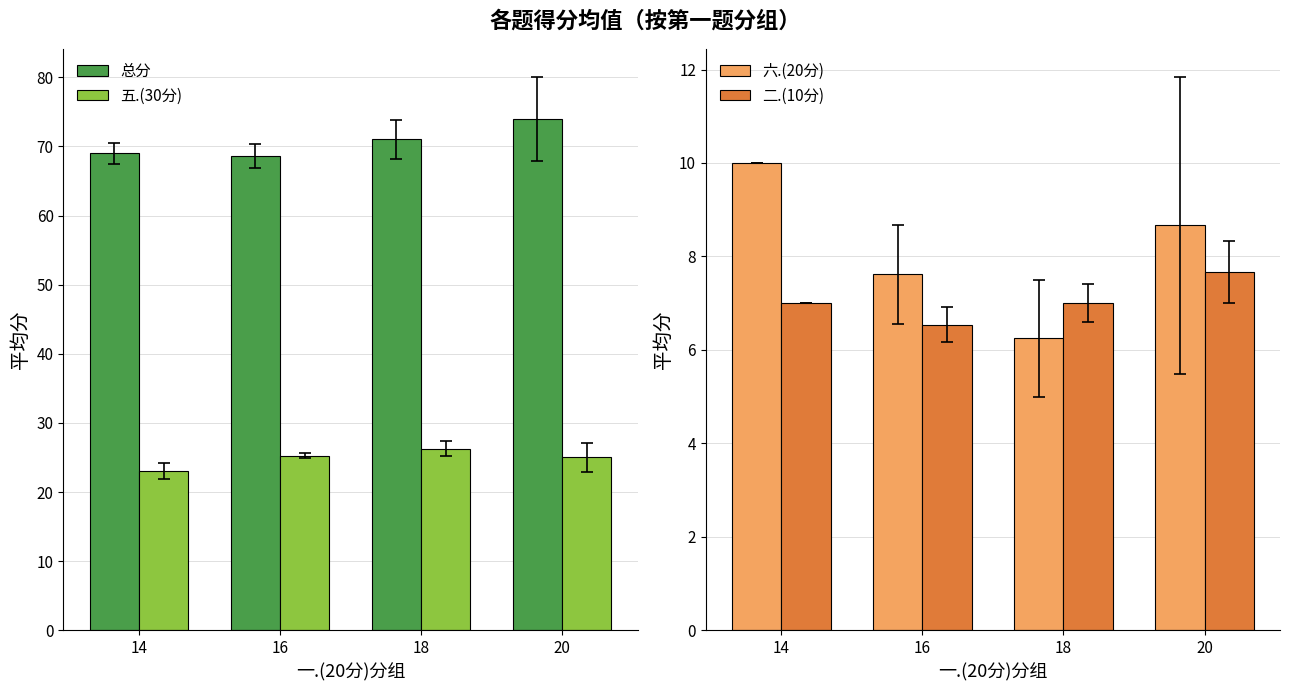

Is it true that 二.(10分) equals 10.4 at 14?

False